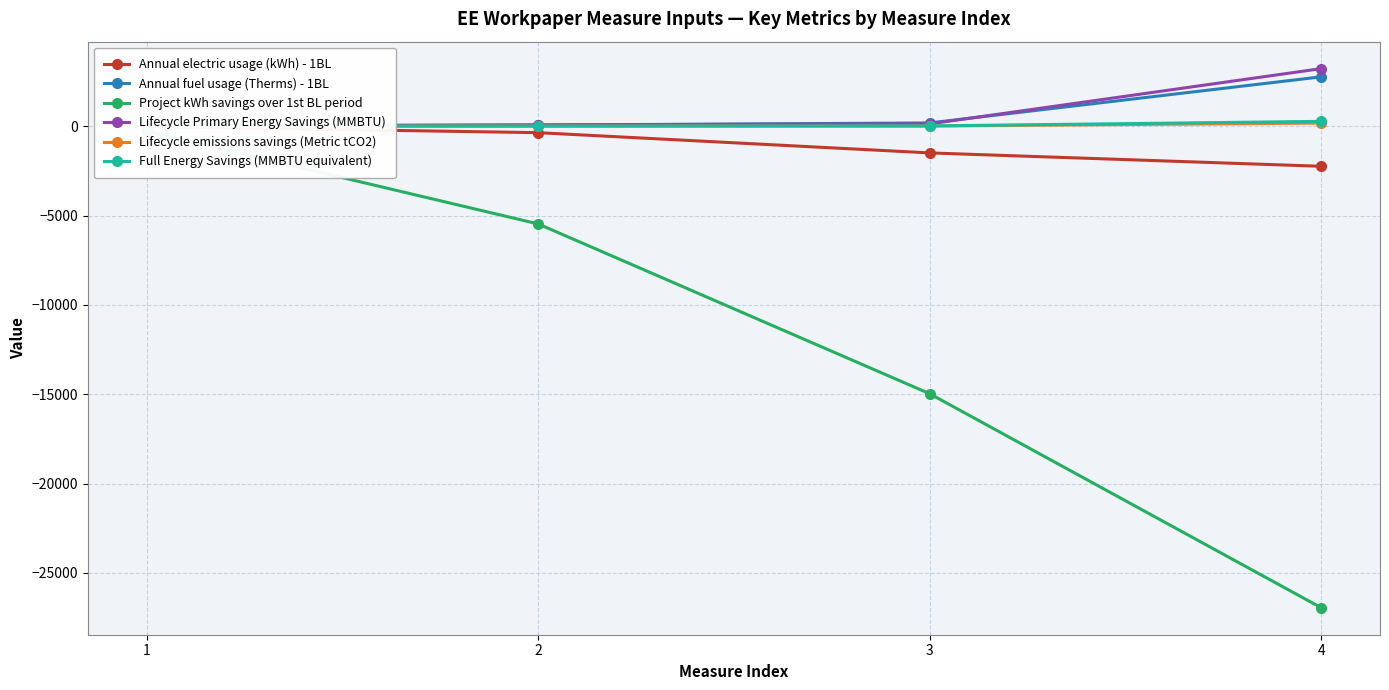

True or false: Full Energy Savings (MMBTU equivalent) has more than 0 interior local peaks.

False